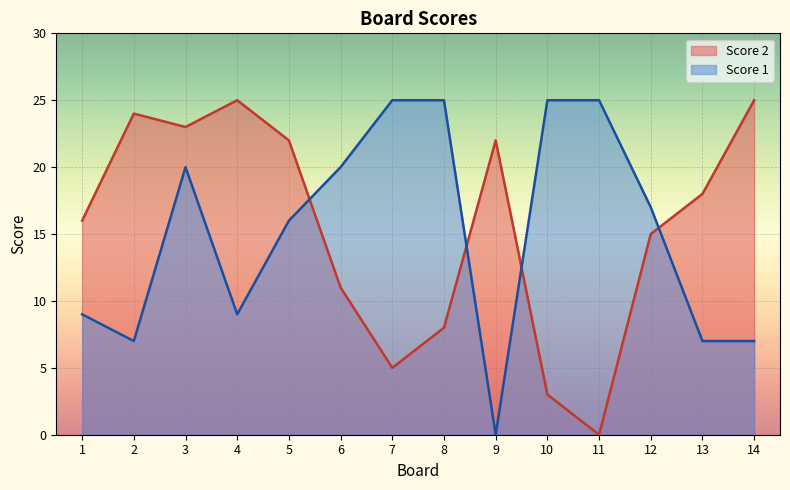

What is the total value across all series at 14?

32